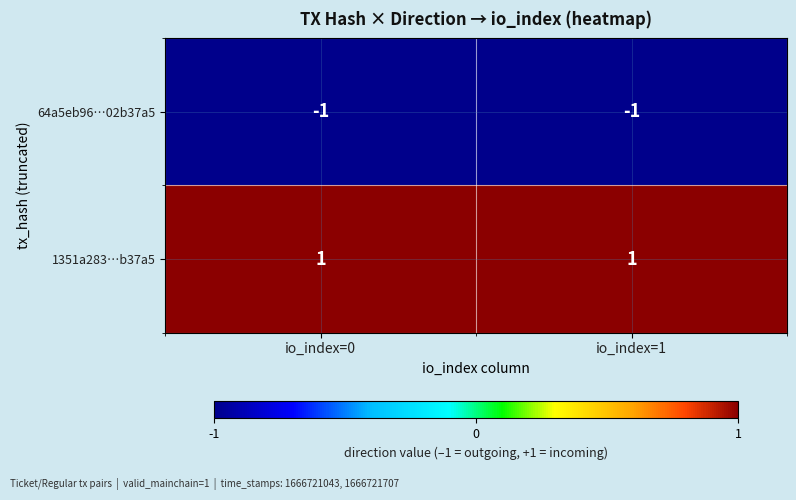

The 1351a283…b37a5 series shows 2 at io_index=0. True or false?

False